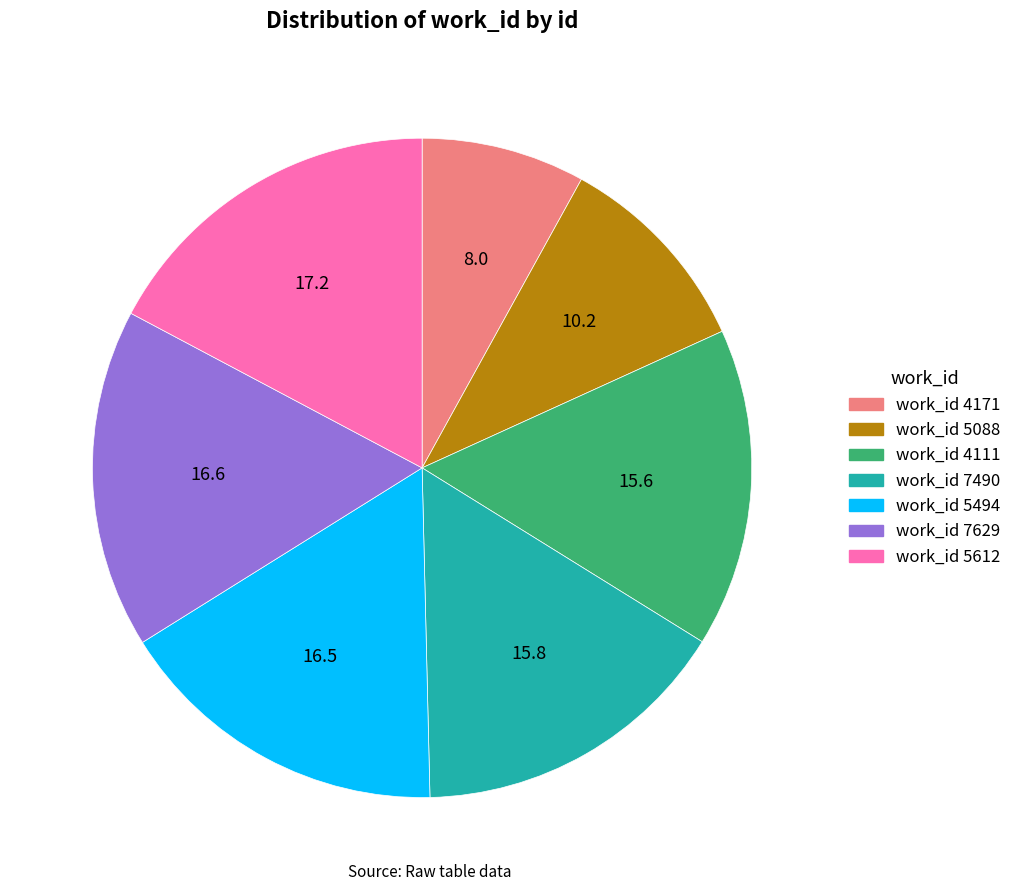

Is there a majority slice in this chart?

No